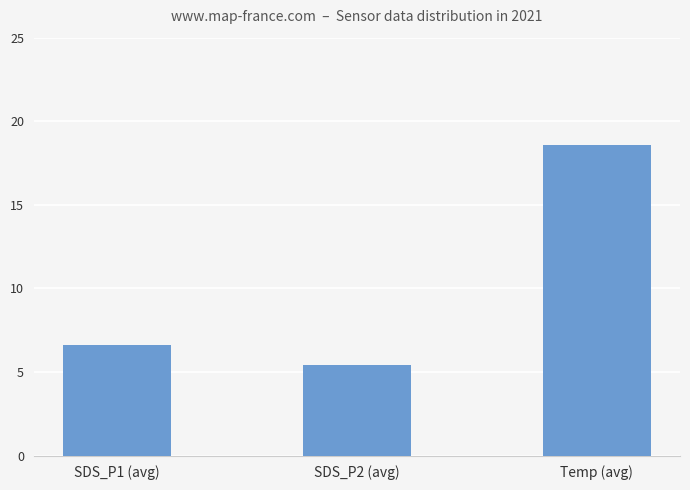

Where does the data first go above 6?

SDS_P1 (avg)